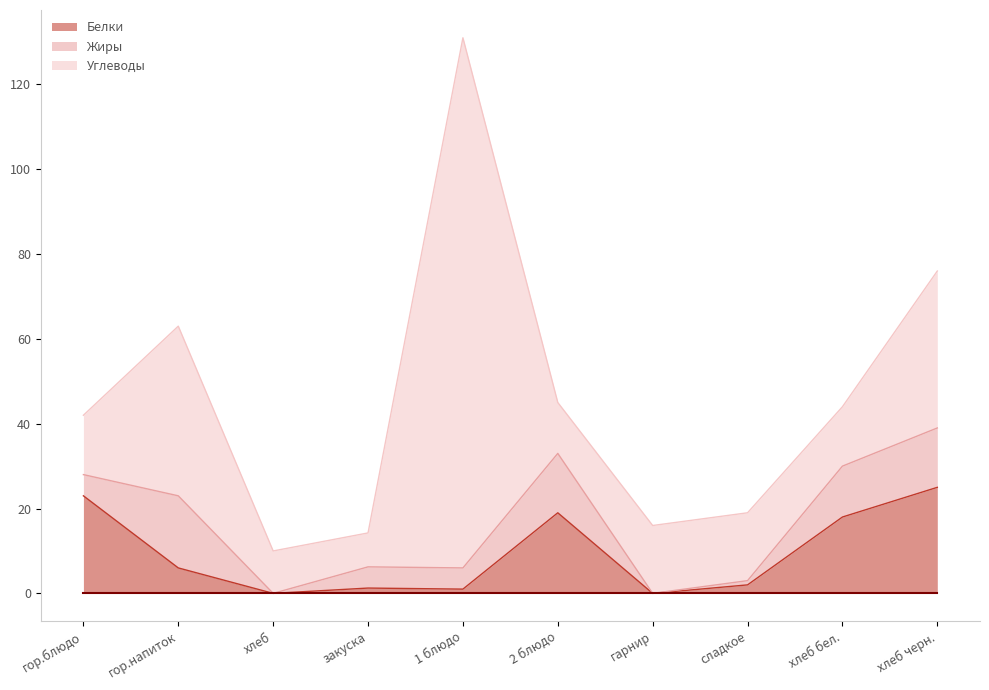

What is the sum of the Жиры values at гор.напиток and гарнир?

17.0